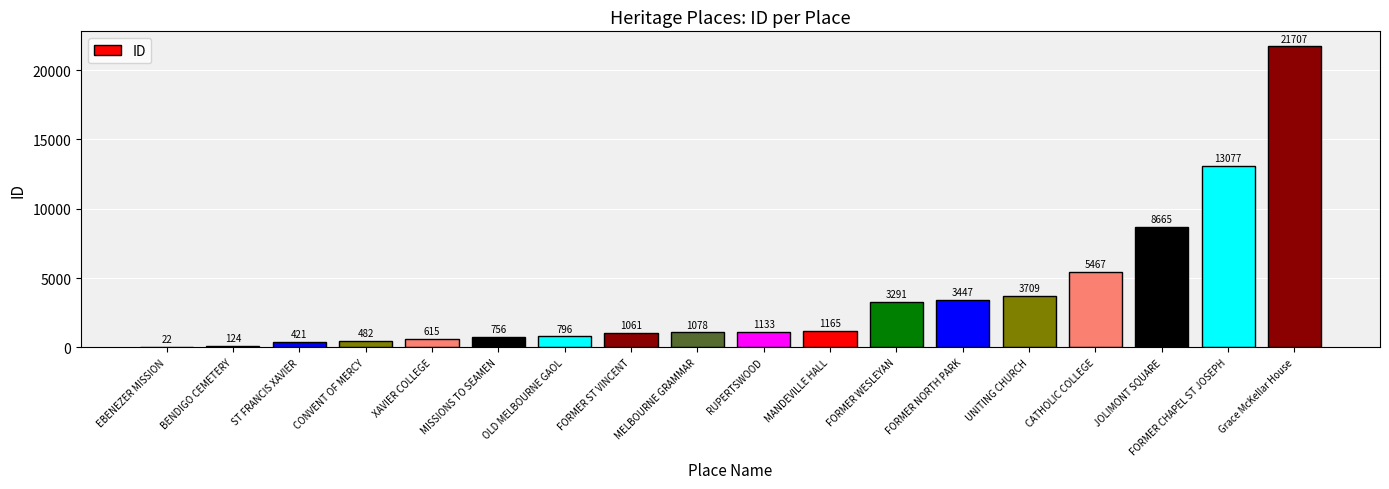

What is the sum of the values at FORMER CHAPEL ST JOSEPH and FORMER NORTH PARK?

16524